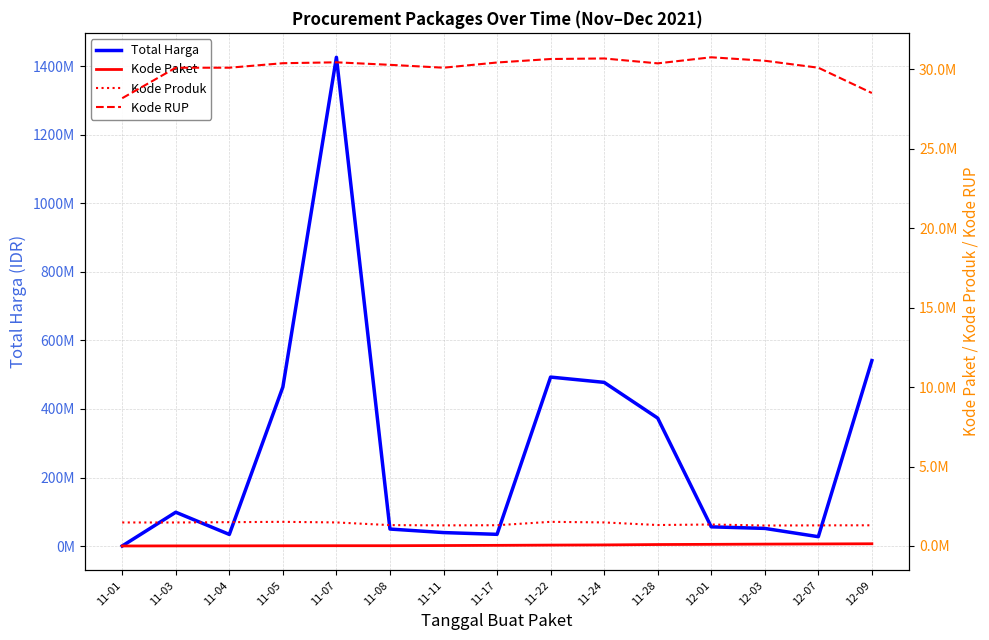

Is this an area chart (filled region under the line)?

No